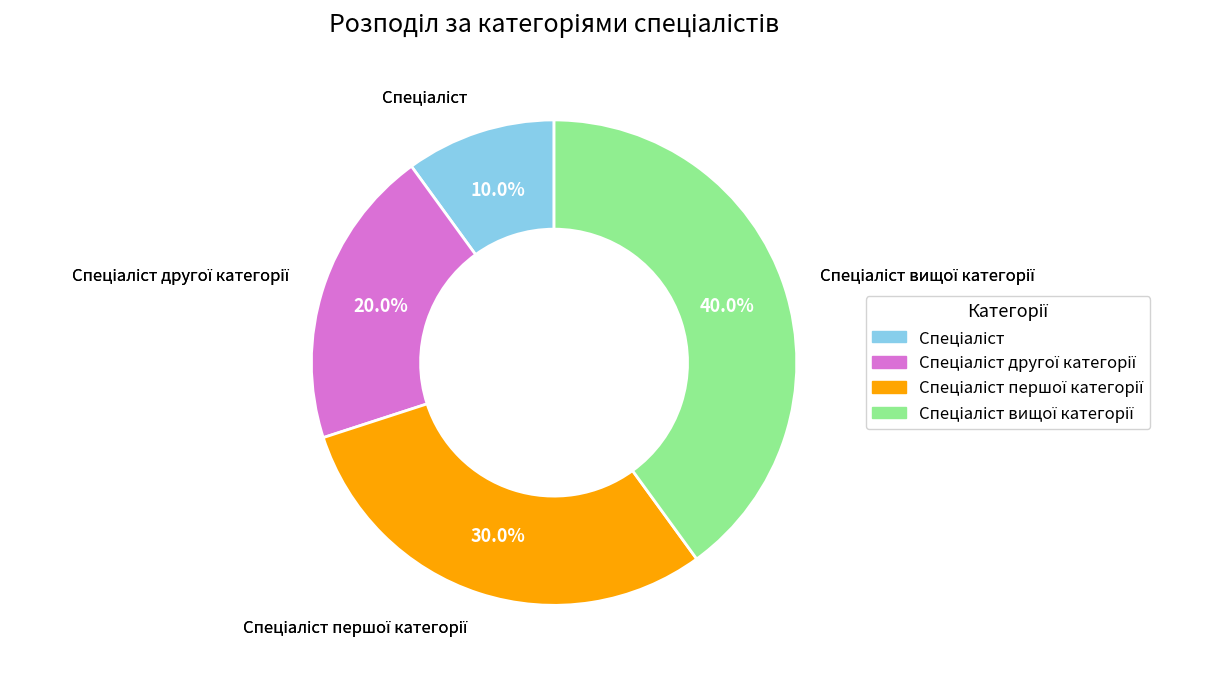

Is there a majority slice in this chart?

No